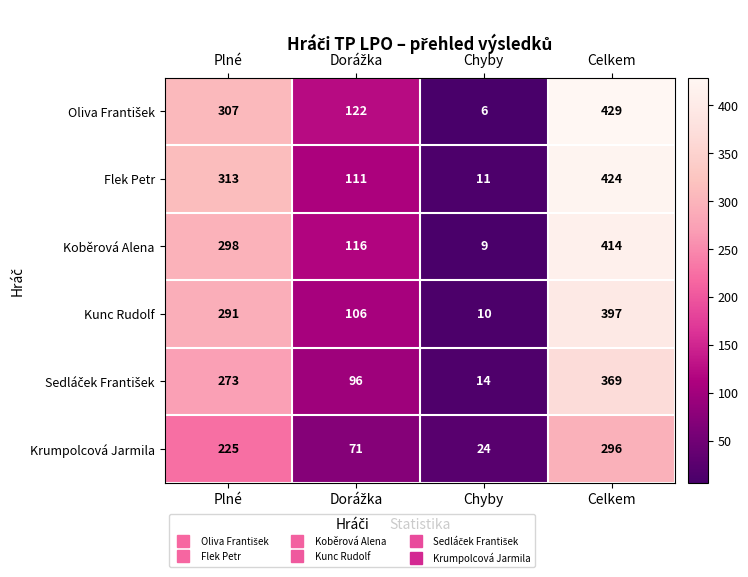

True or false: Kunc Rudolf has a value of 443 at Plné.

False